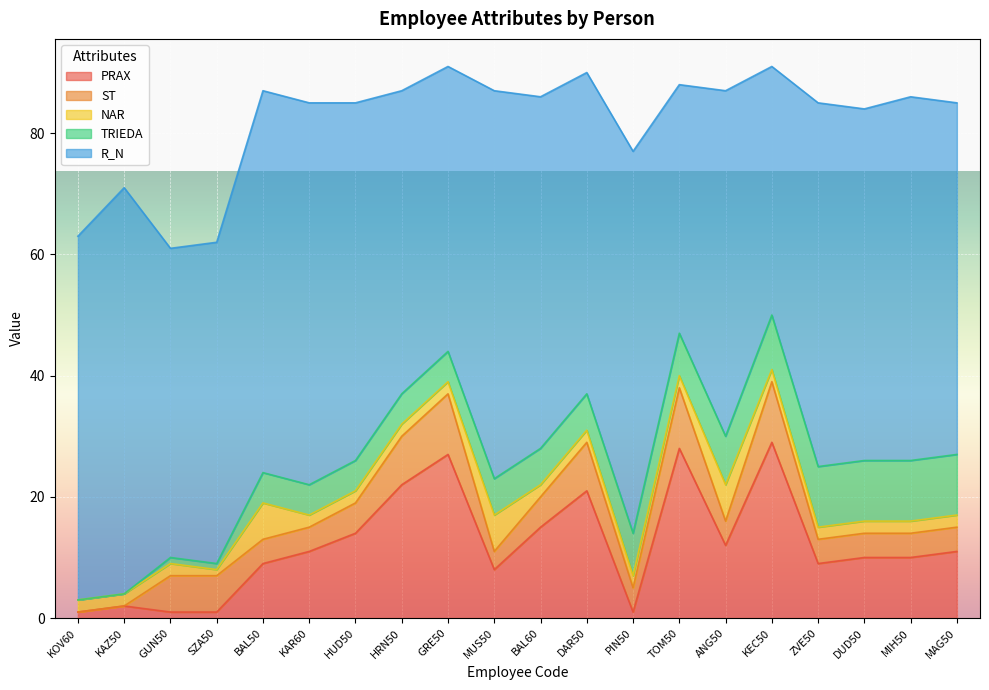

How many values in the TRIEDA series are below 6?

9